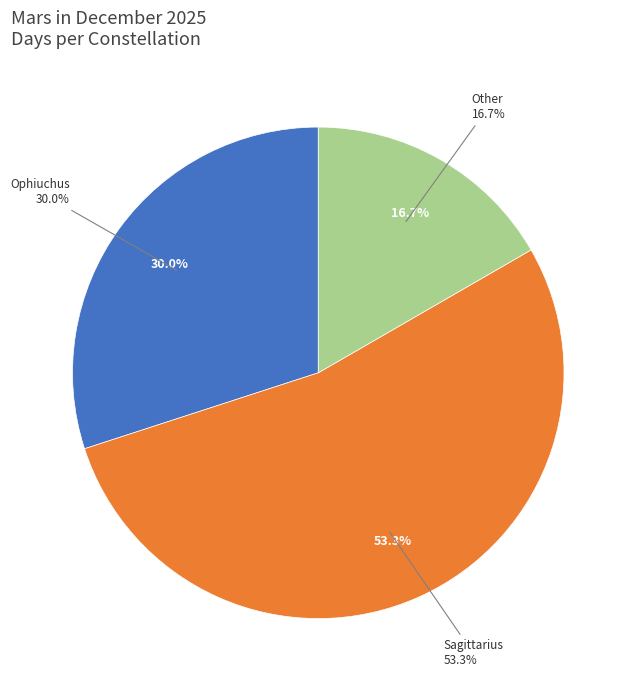

True or false: Sagittarius accounts for 65% of the total.

False